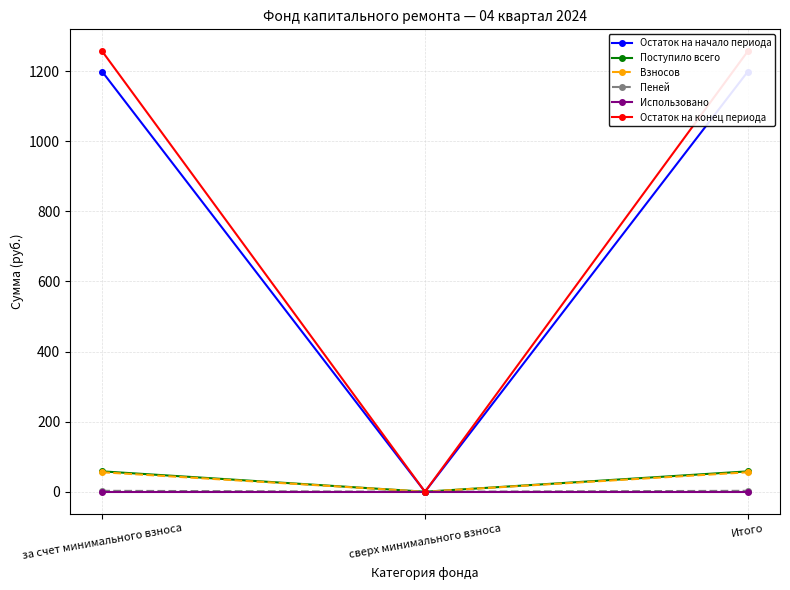

At Итого, list the series in order from smallest to largest.

Использовано, Пеней, Взносов, Поступило всего, Остаток на начало периода, Остаток на конец периода